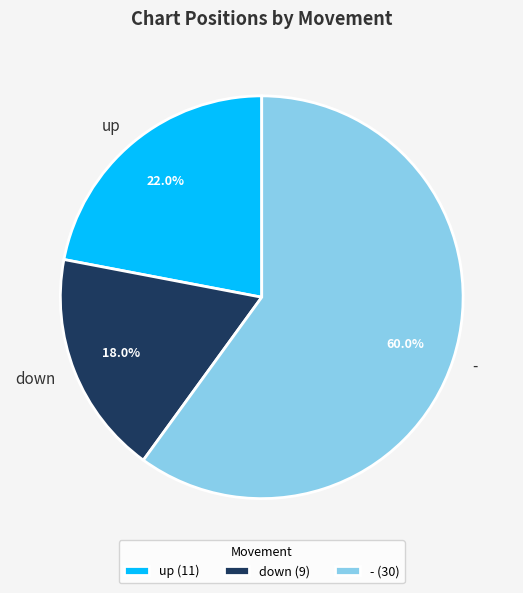

Rank the categories by value from highest to lowest.

-, up, down